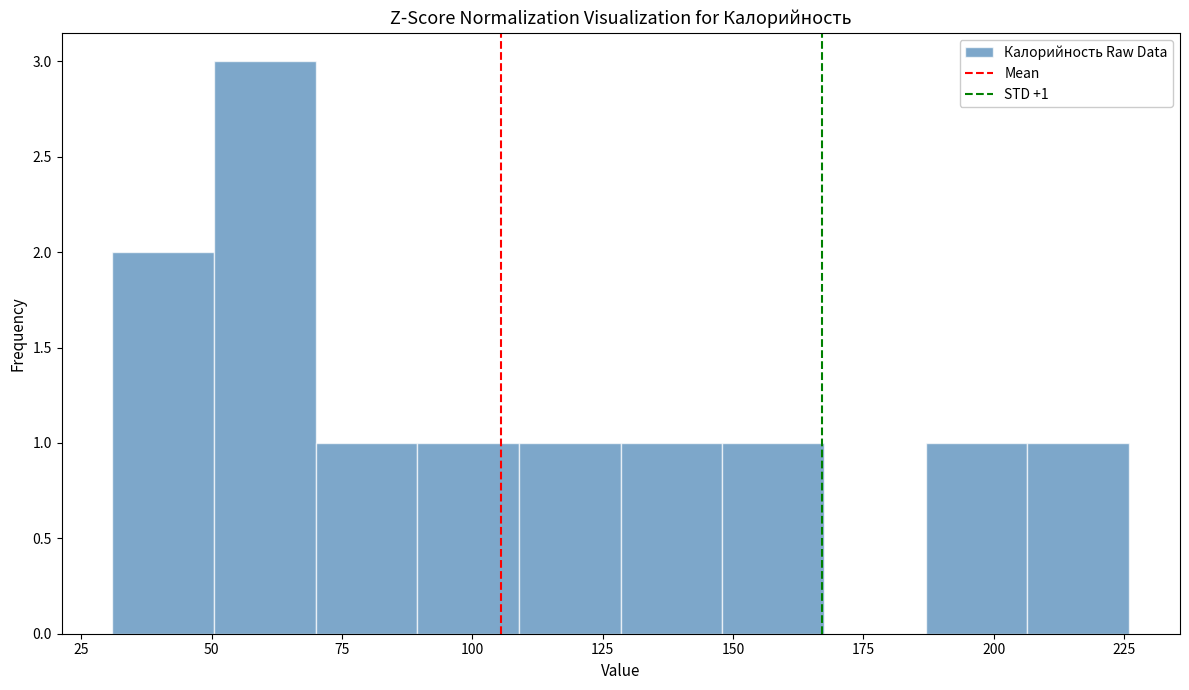

Read against the x-axis, roughly where is the centre of the tallest bar?

60